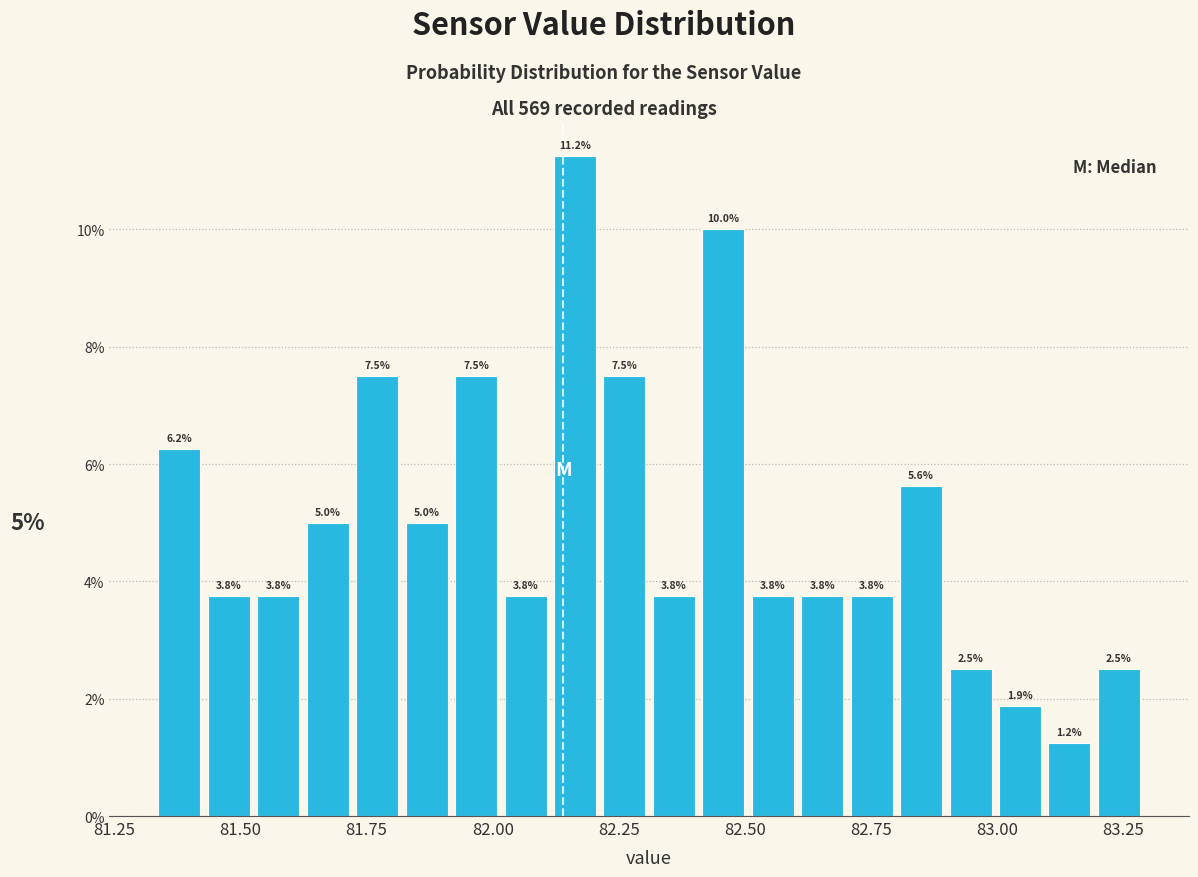

Read against the x-axis, roughly where is the centre of the tallest bar?

82.15